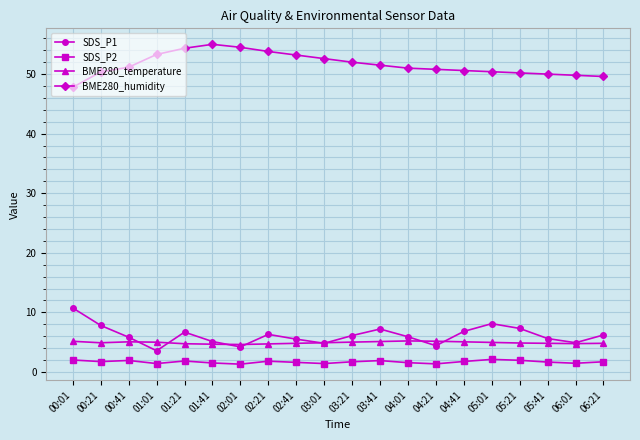

Count the number of categories in the chart.

20